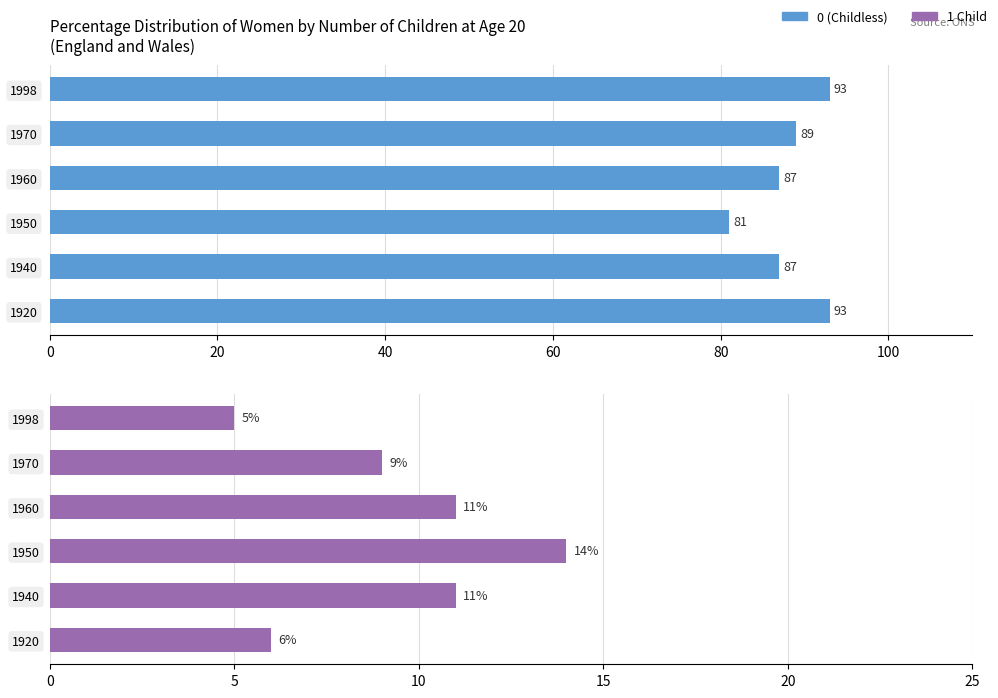

What is the average value?

88